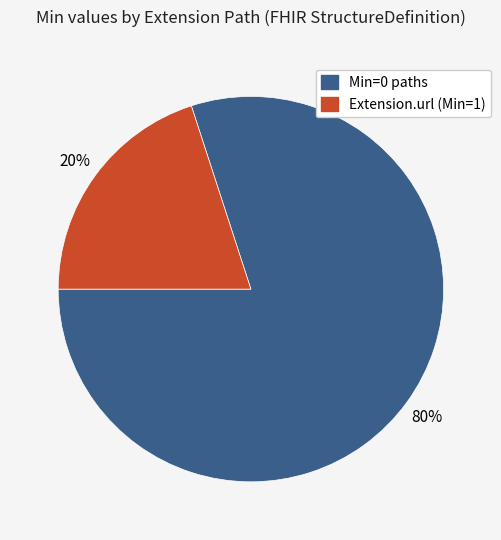

Is the sum of Extension.url (Min=1) and Min=0 paths greater than half?

Yes